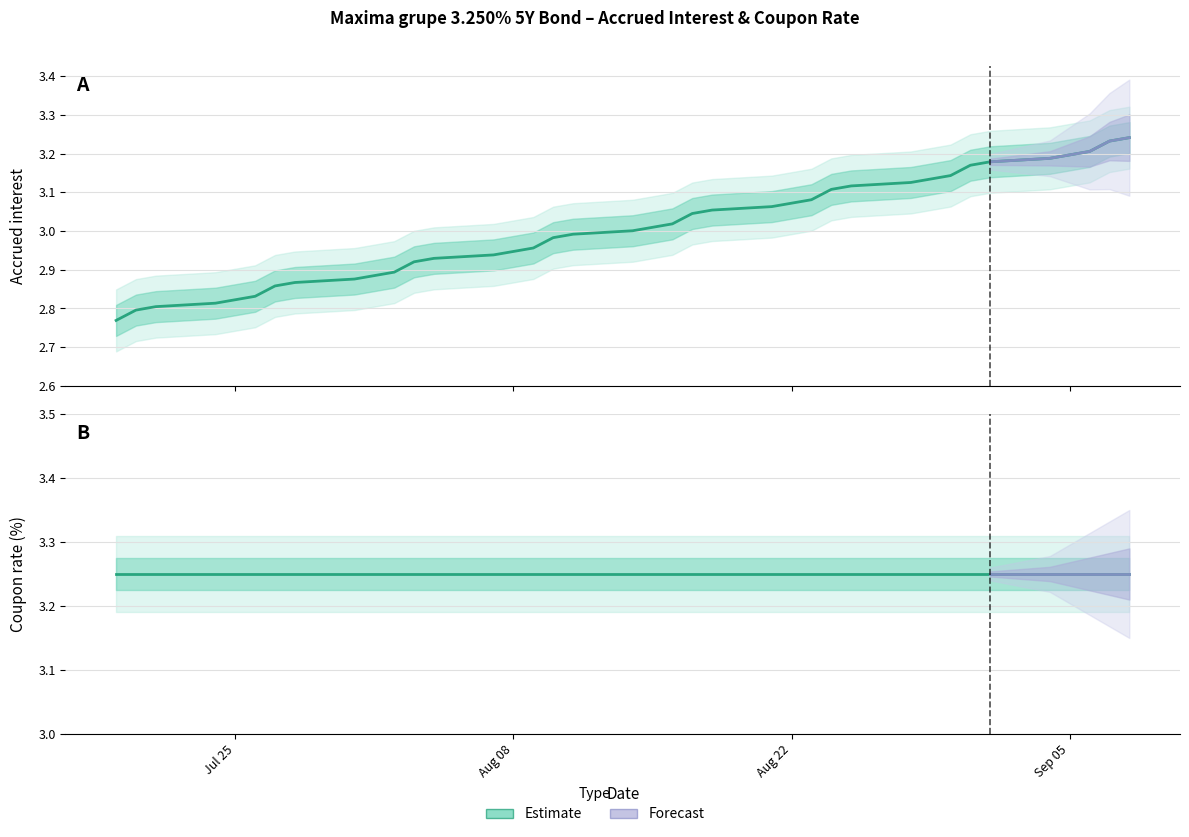

Is it true that the value at 2023-08-15 is 3.0?

True